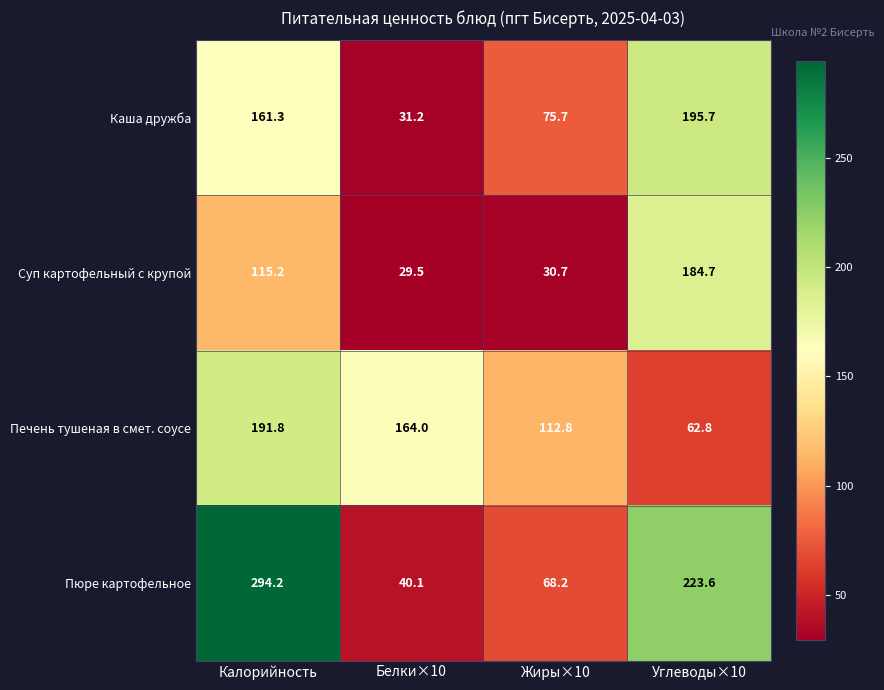

At which label does Каша дружба first exceed 161?

Калорийность